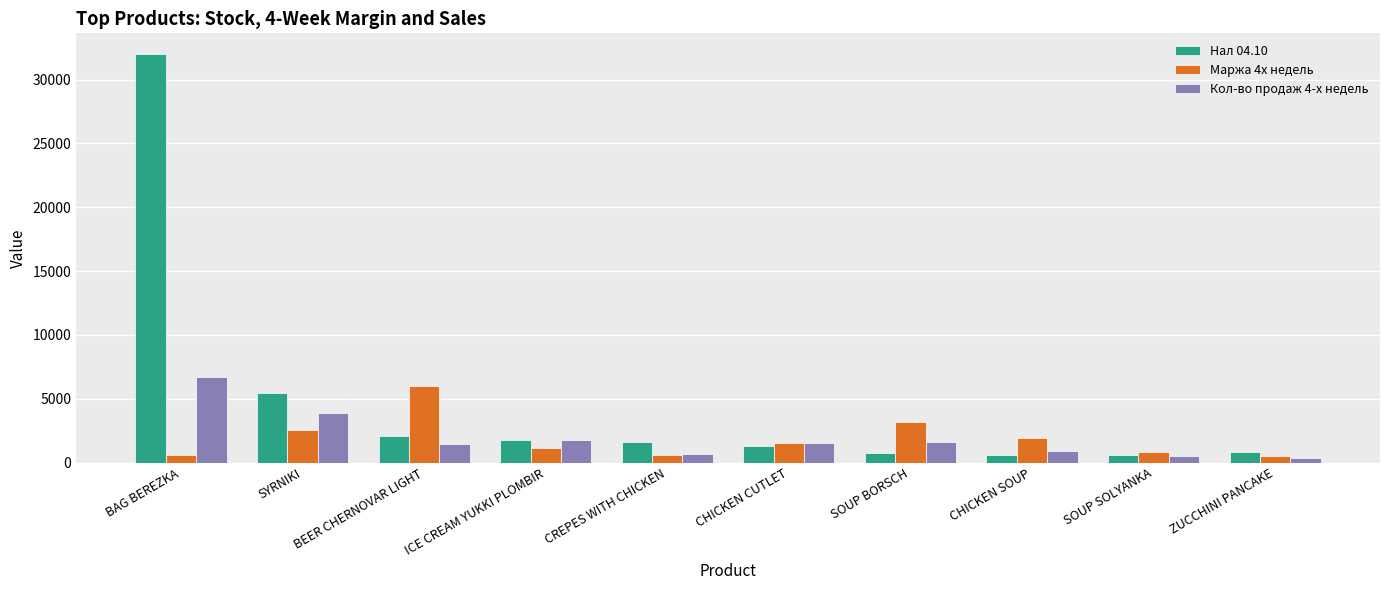

At which category is the sum across all series the highest?

BAG BEREZKA